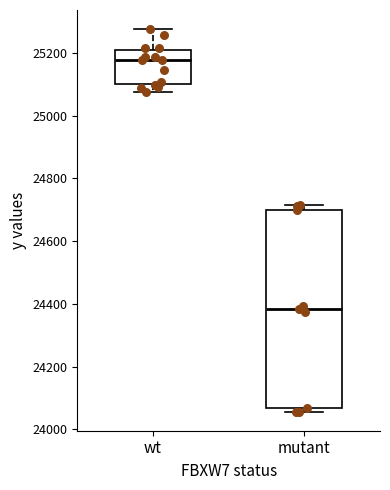

Reading left to right, transcribe this box plot: for each box, give where its median line is, the range the box spans, and where its two whiskers end, as read against the y-axis. The values are not printed on the chart, so give them approximately, as read against the axis.

wt: median 25180, box 25100 to 25200, whiskers 25080 to 25280
mutant: median 24380, box 24060 to 24700, whiskers 24060 (just below the box's lower edge) to 24720